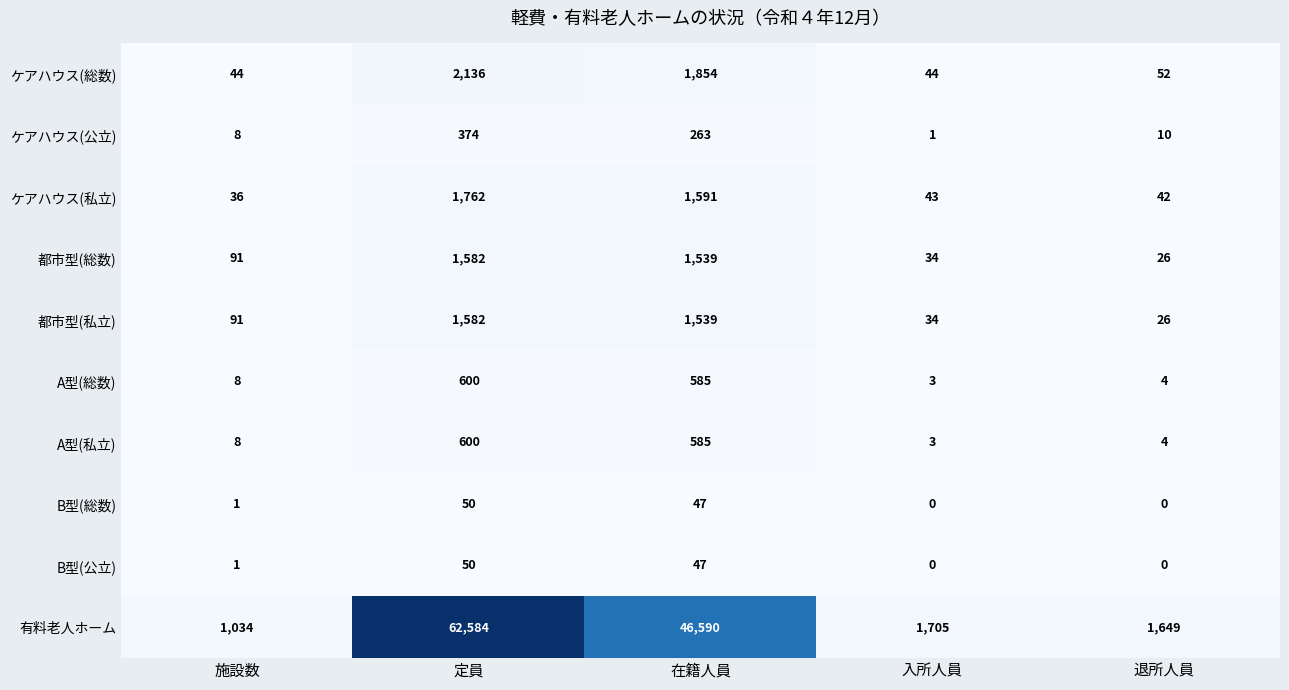

The value of ケアハウス(総数) at 入所人員 is 16. True or false?

False